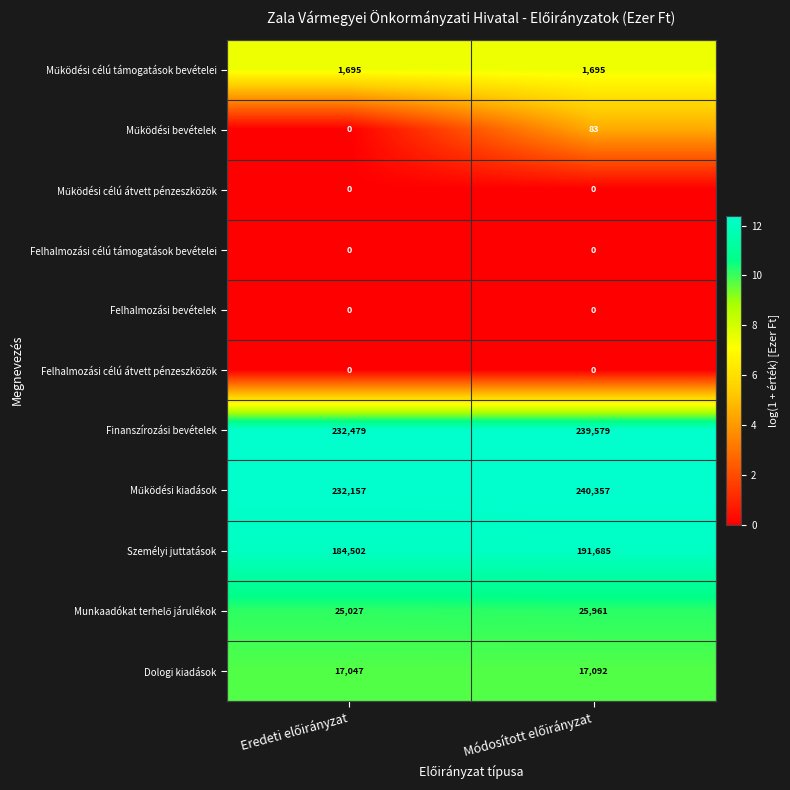

What is the maximum value shown in the chart?

240357